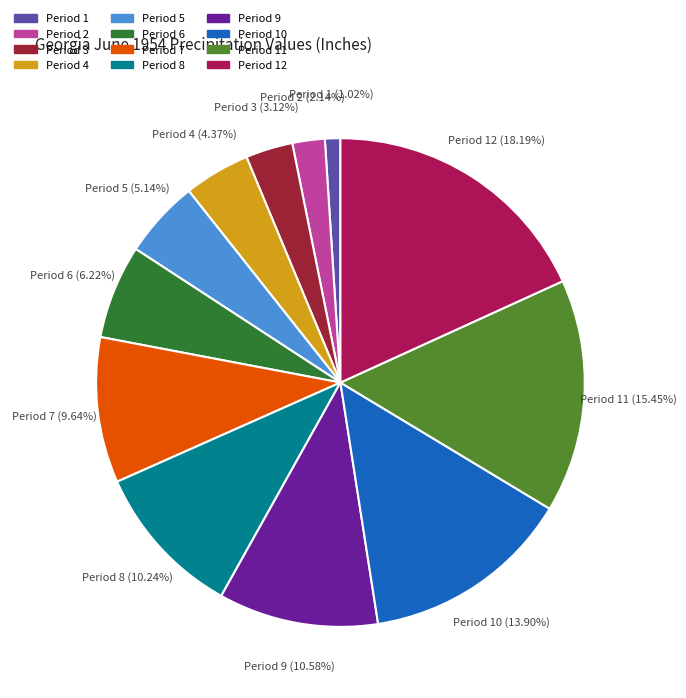

How many segments does this pie chart have?

12